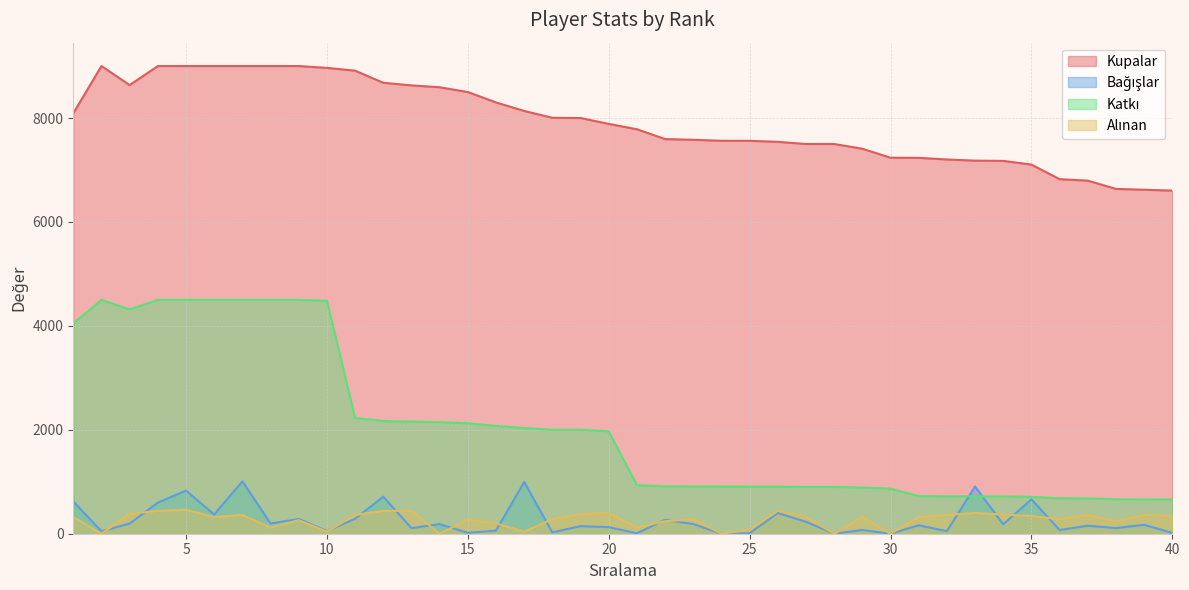

What is the maximum value shown in the chart?

9000